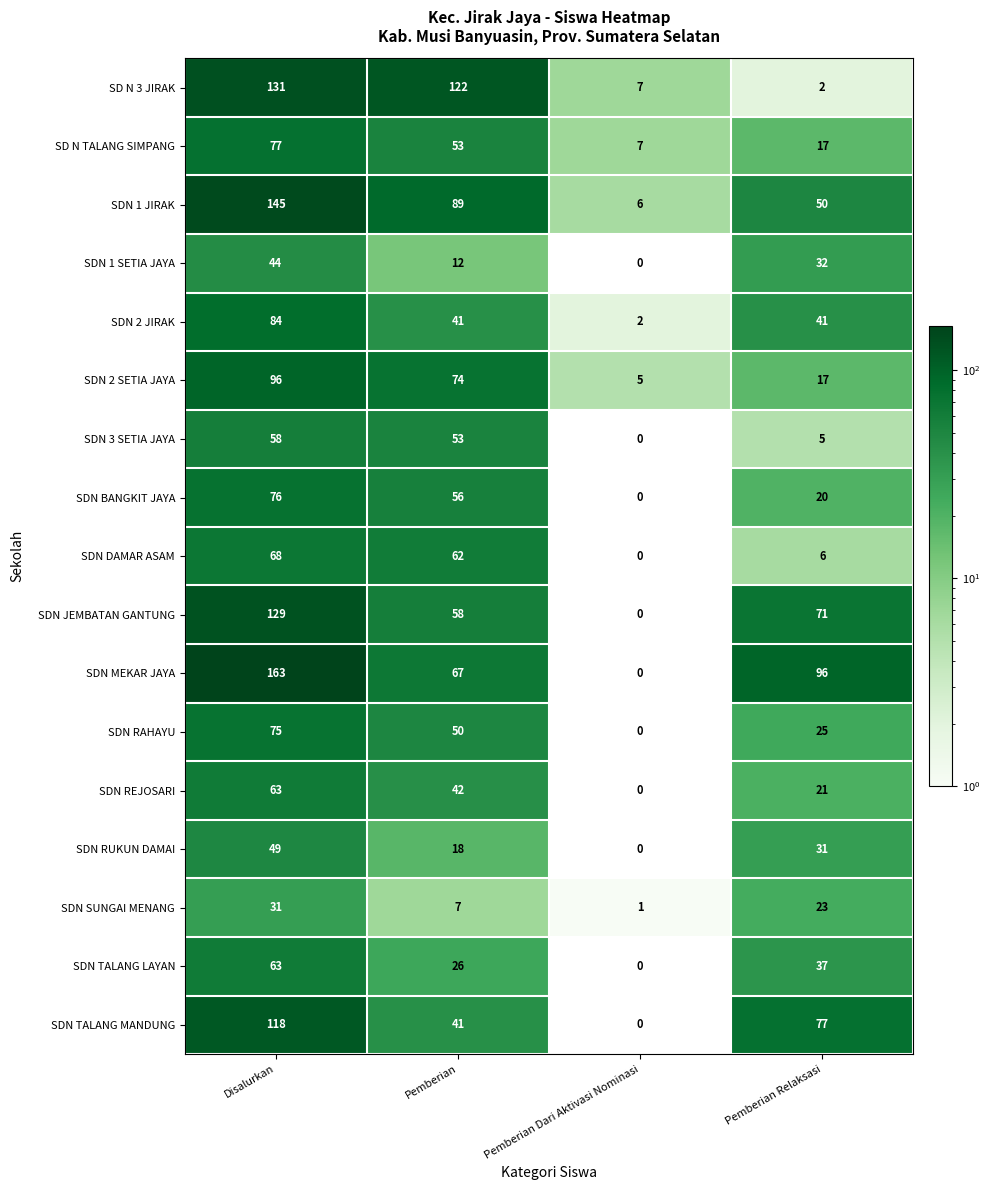

Rank the categories by SDN SUNGAI MENANG value from lowest to highest.

Pemberian Dari Aktivasi Nominasi, Pemberian, Pemberian Relaksasi, Disalurkan